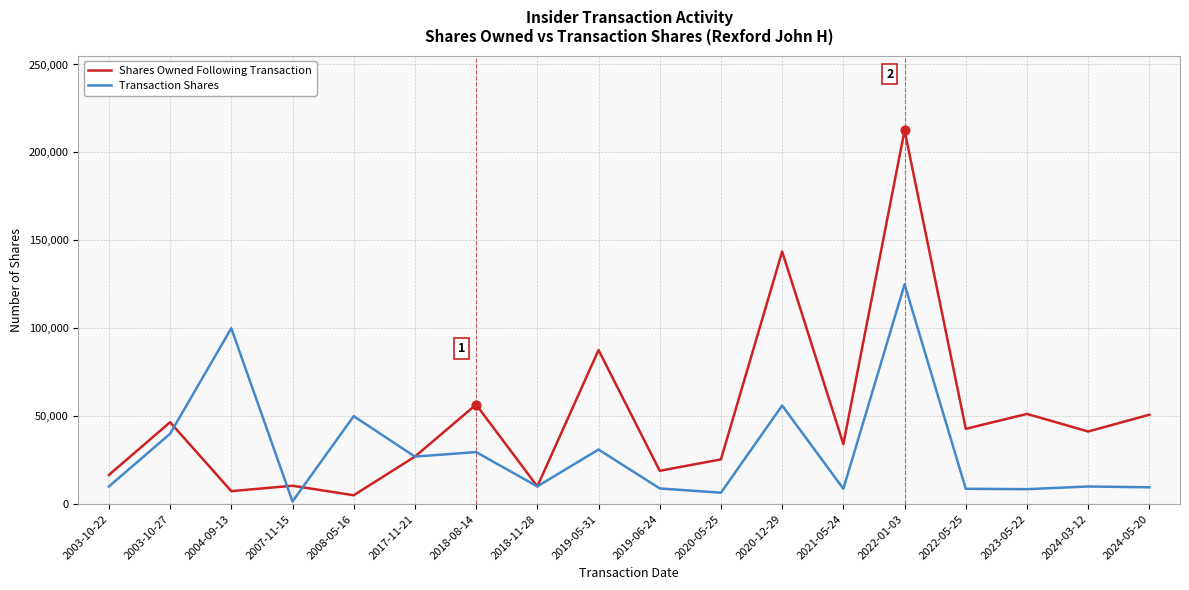

What is the total value across all series at 2019-06-24?

27818